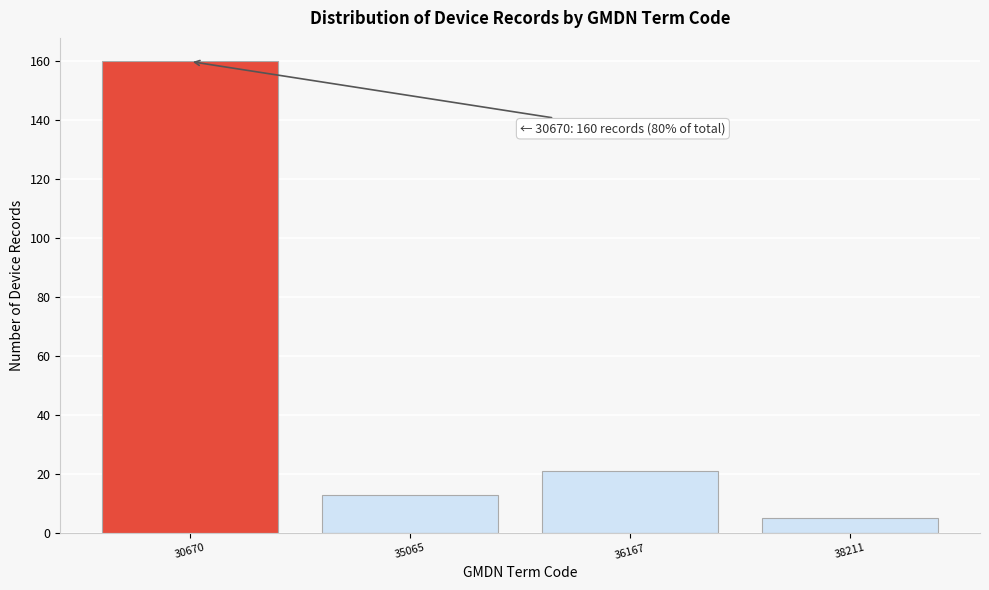

Reading right to left, transcribe all the data shown in this chart.

5	21	13	160